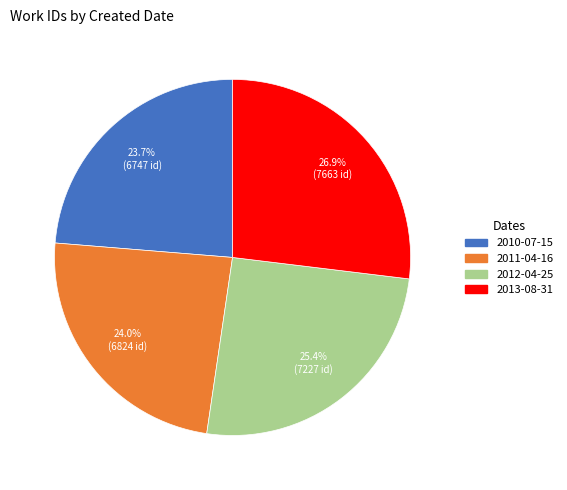

True or false: 2011-04-16 accounts for 24% of the total.

True